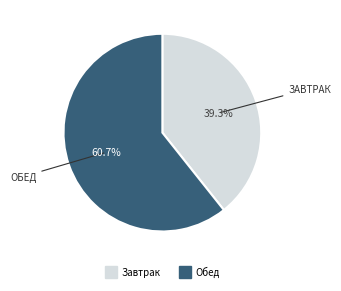

Is there any slice that represents more than half of the pie?

Yes